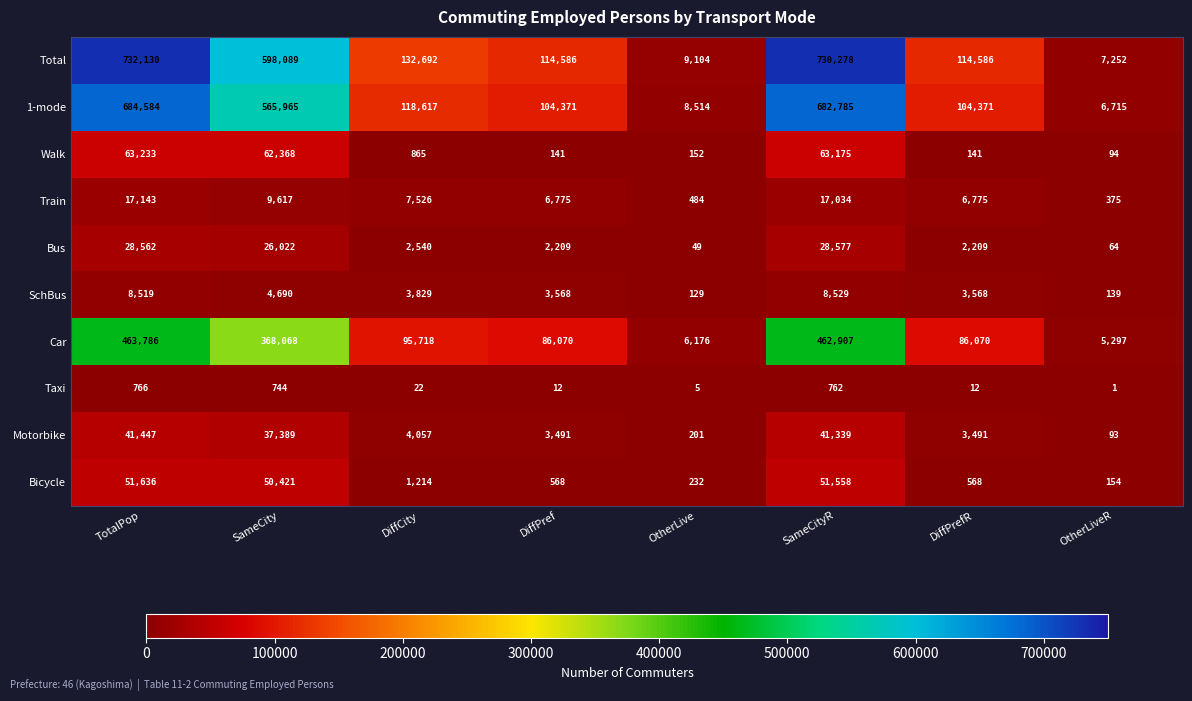

What is the sum of the Bicycle values at TotalPop and SameCityR?

103194